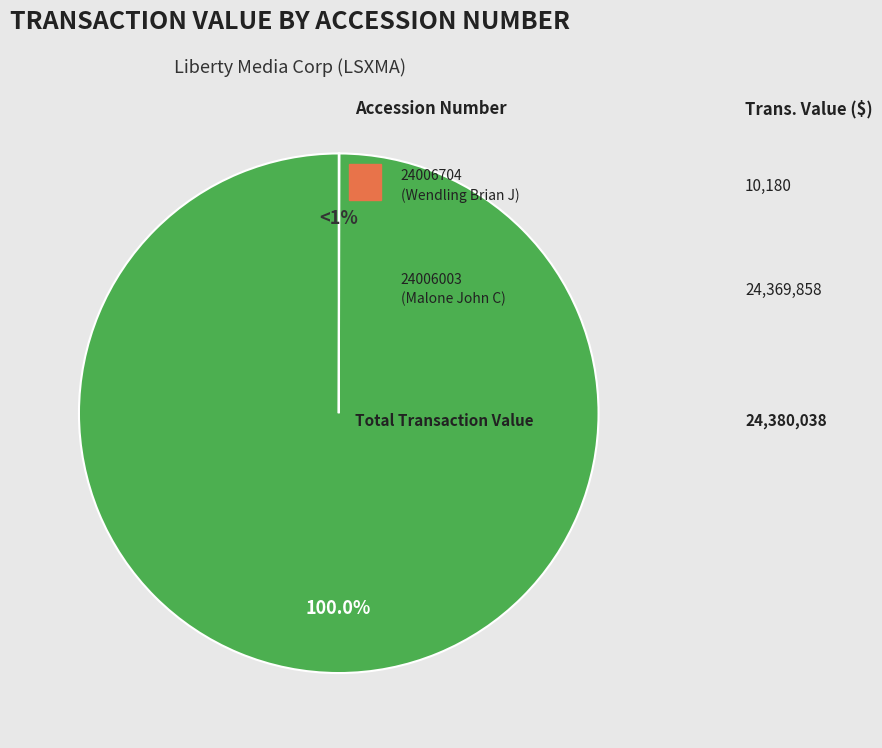

Is it true that 122520824006003 is 94% of the pie?

False